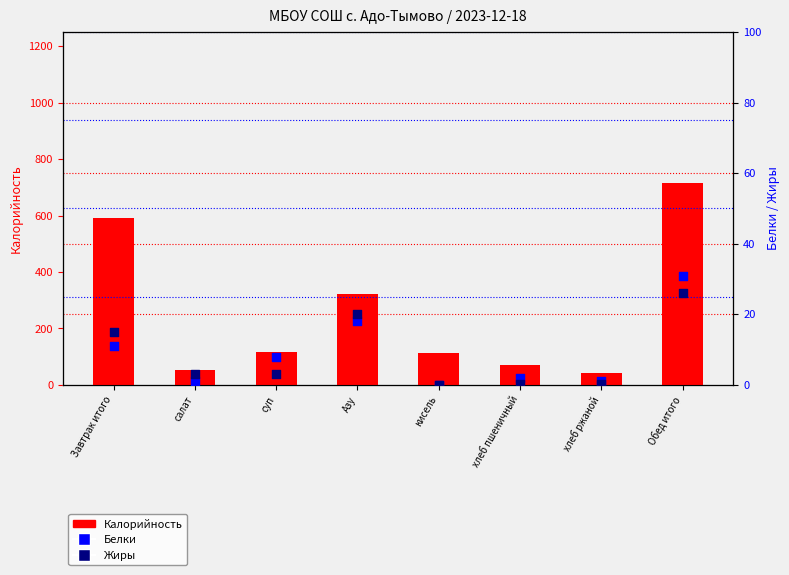

What are all the series names shown in the legend?

Калорийность, Белки, Жиры